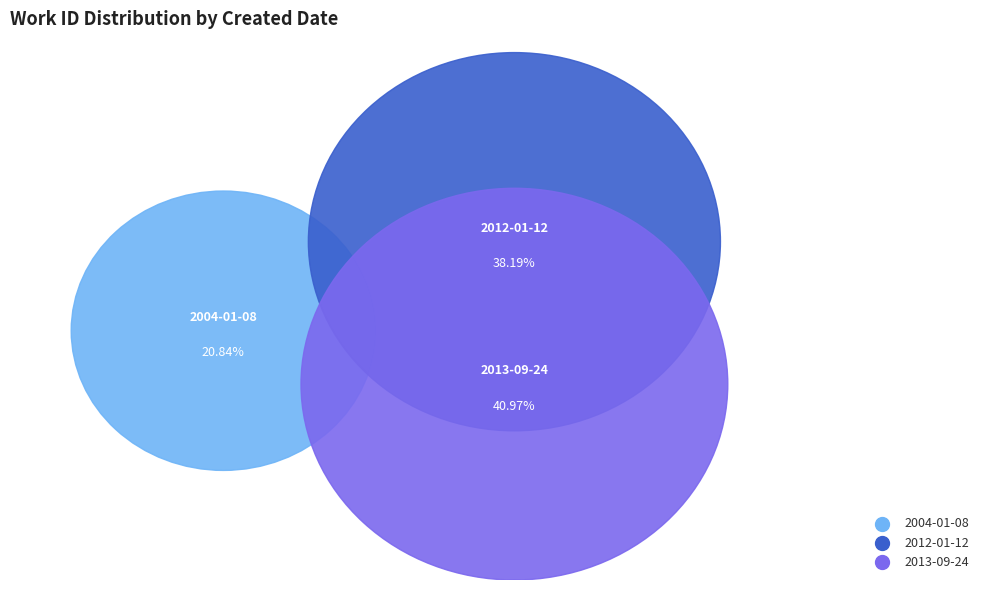

What is the smallest slice in the pie chart?

2004-01-08